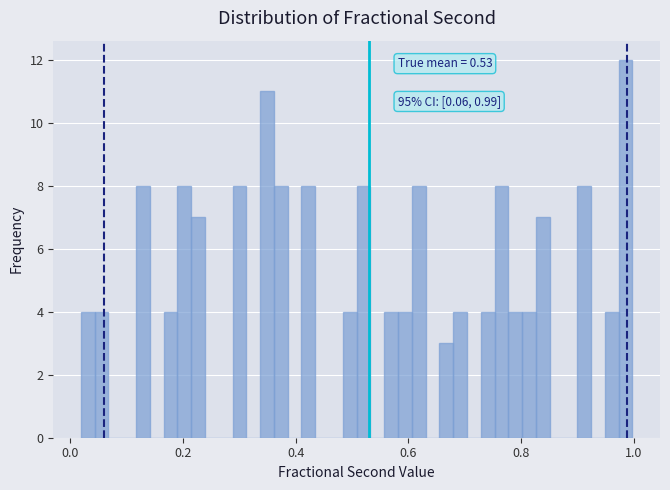

Read against the x-axis, roughly where is the centre of the tallest bar?

0.98